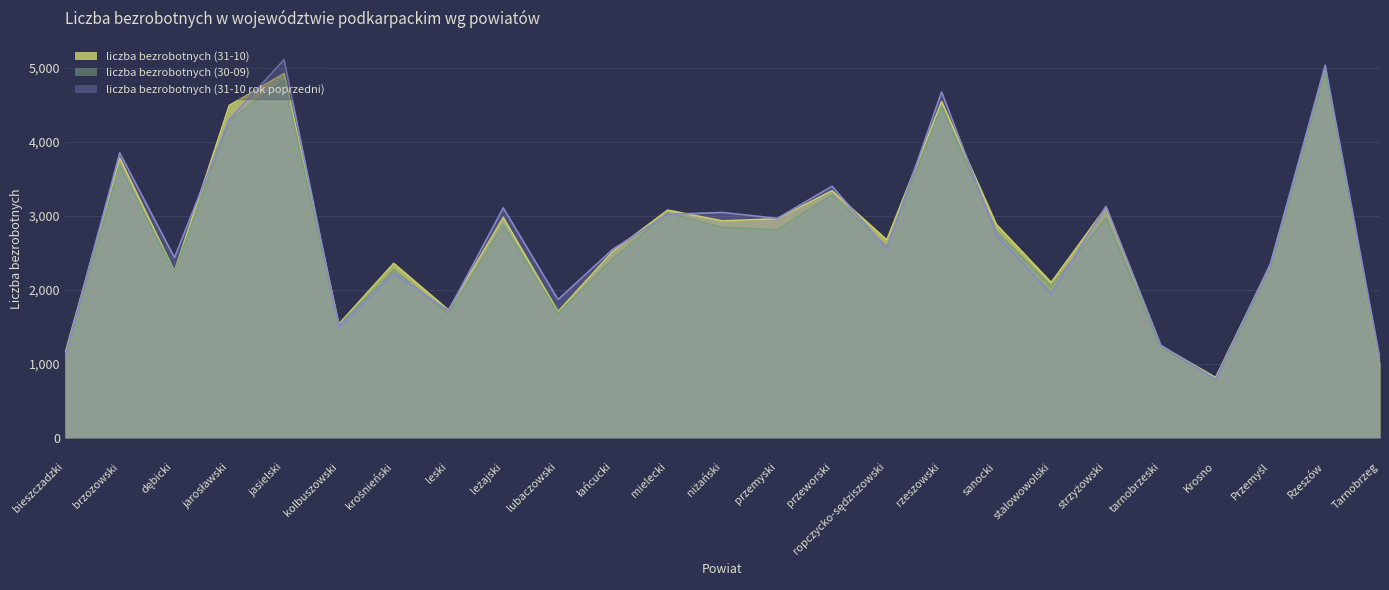

Is the value of liczba bezrobotnych (30-09) at łańcucki greater than the value of liczba bezrobotnych (31-10) at Tarnobrzeg?

Yes